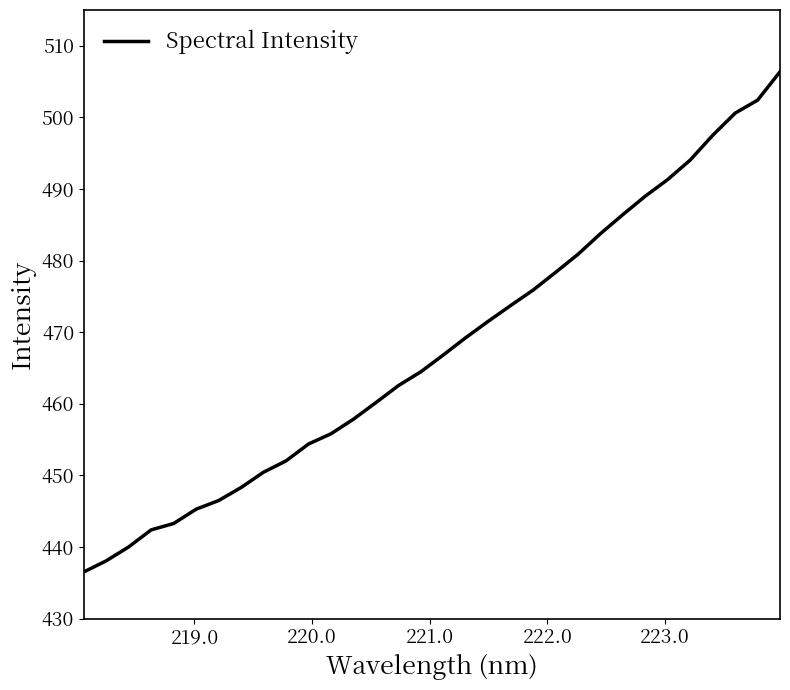

What is the maximum value shown in the chart?

506.4